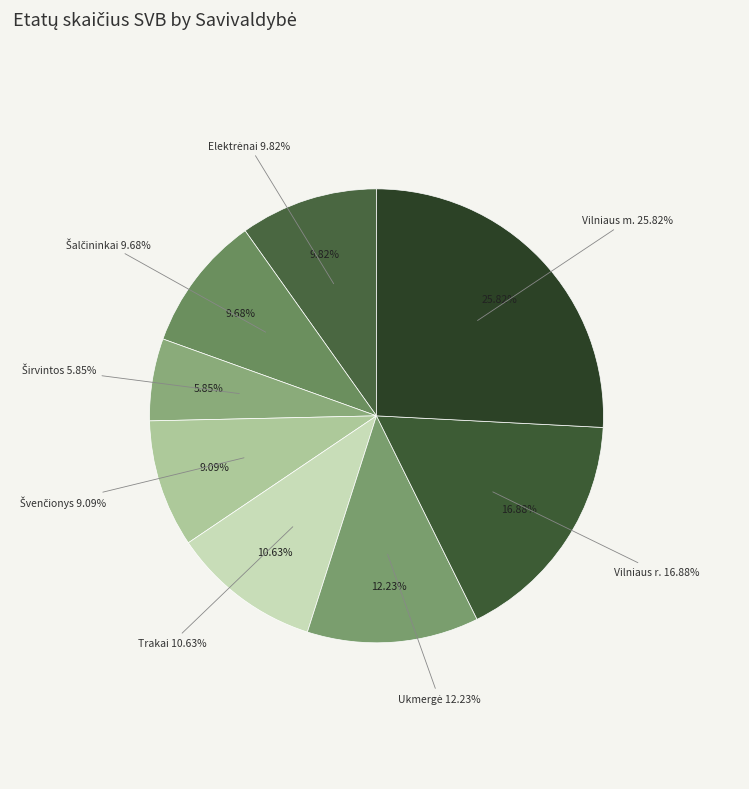

What is the ratio of the value at Ukmergė to the value at Elektrėnai?

1.2